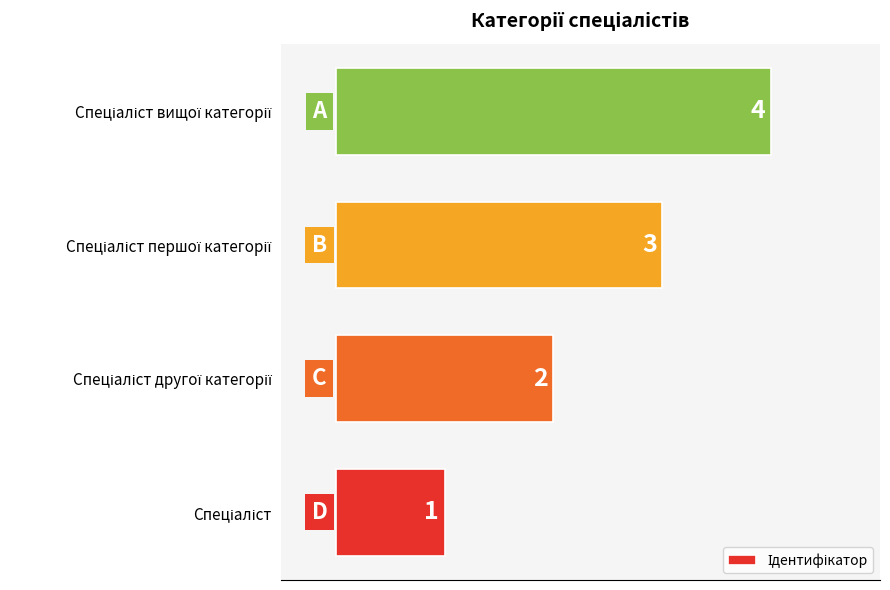

How many categories are shown in the chart?

4